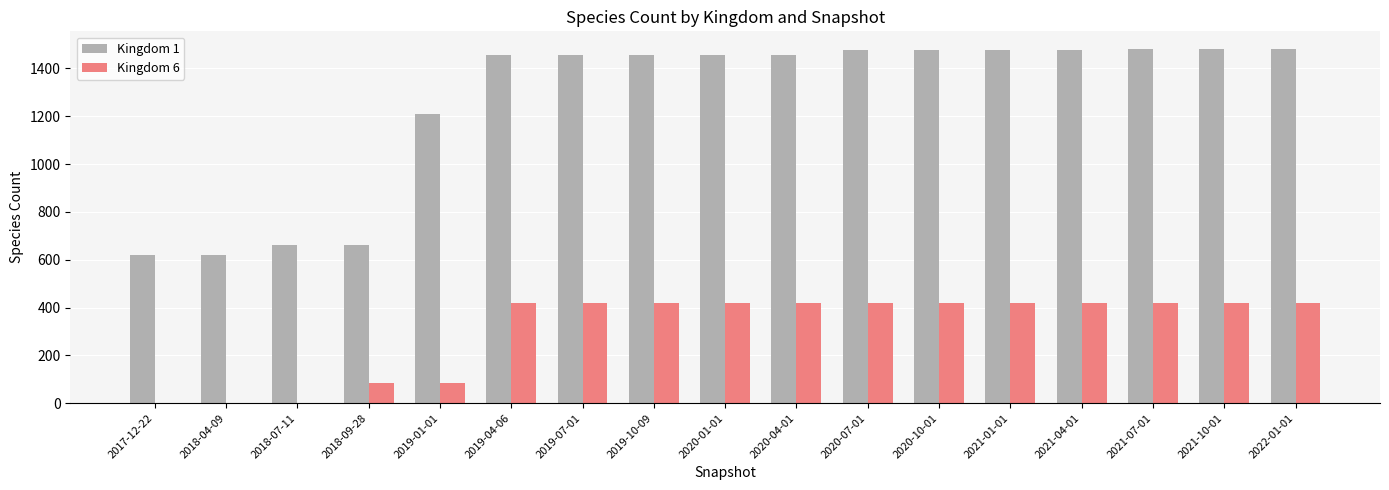

Which series has the largest total across all categories?

Kingdom 1